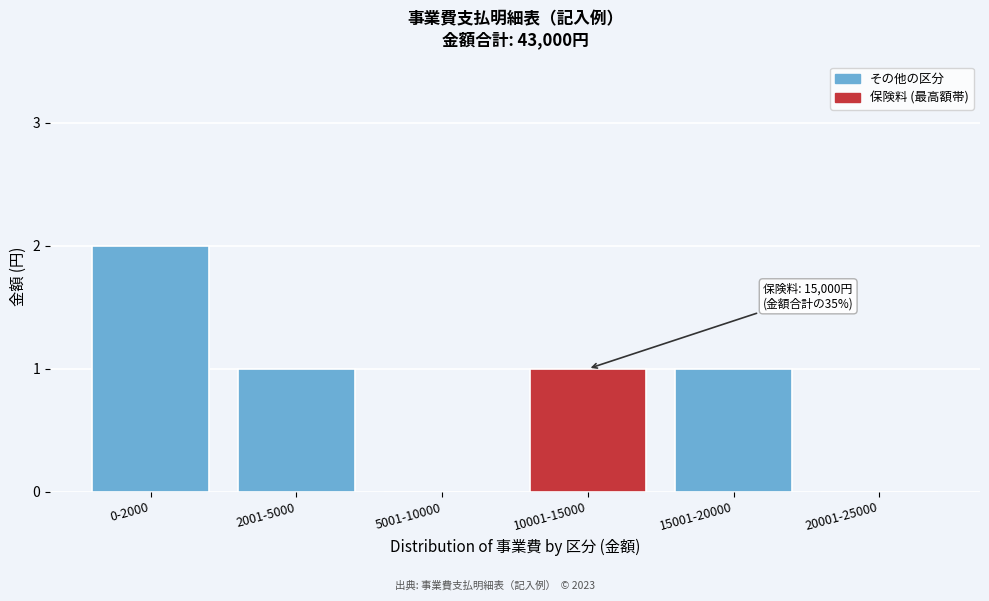

Reading right to left, transcribe all the data shown in this chart.

20001-25000=0	15001-20000=1	10001-15000=1	5001-10000=0	2001-5000=1	0-2000=2